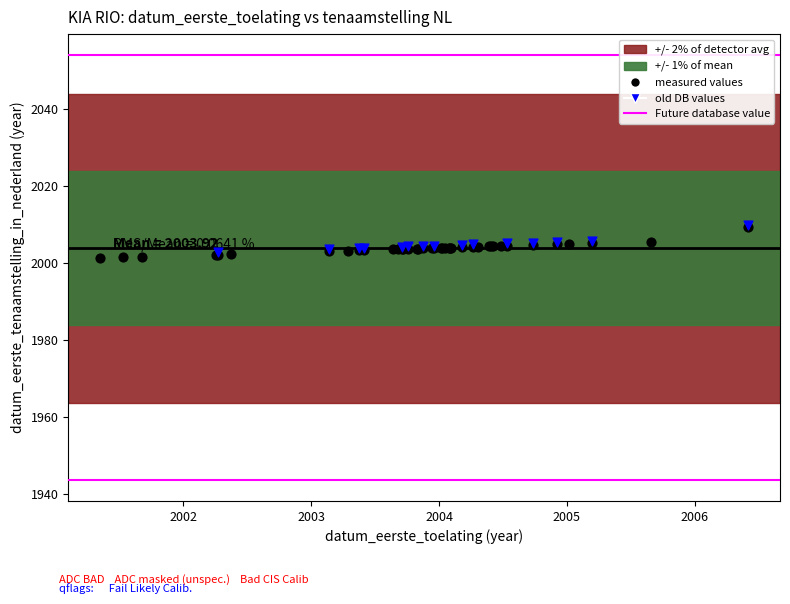

Which series has the widest spread of Y values?

measured values